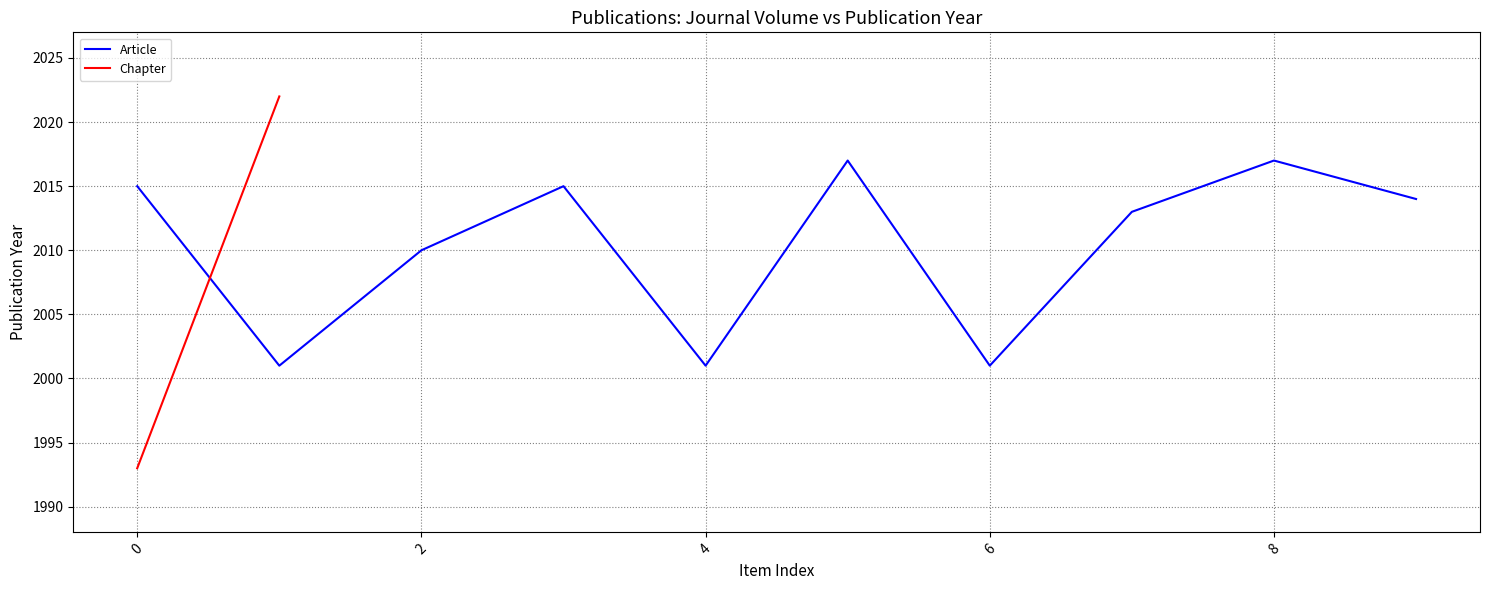

Is this an area chart (filled region under the line)?

No